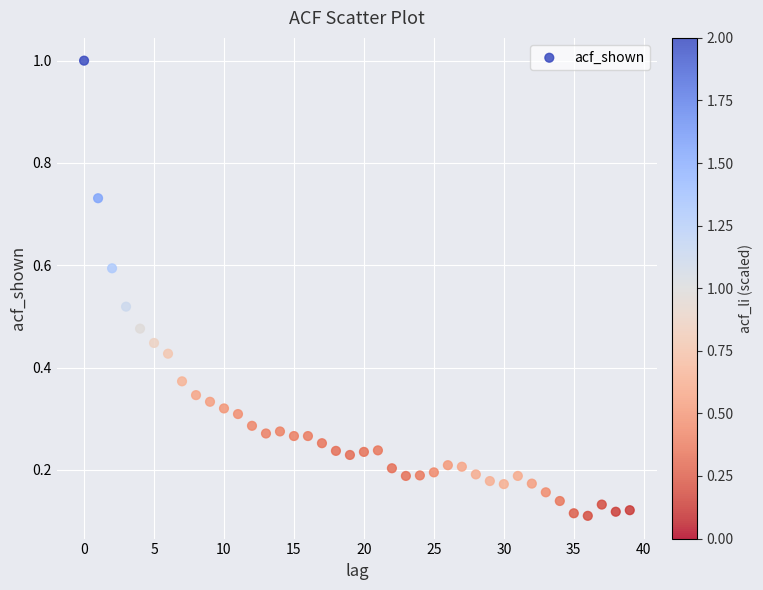

What is the range of Y values (max minus min)?

0.9